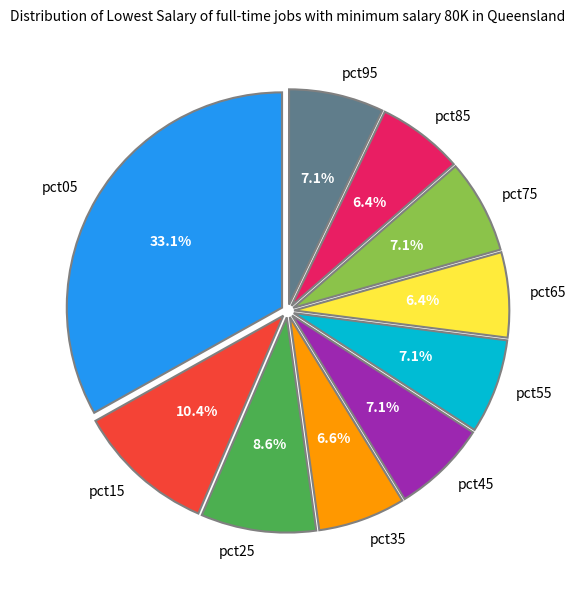

Is it true that pct45 is 1% of the pie?

False